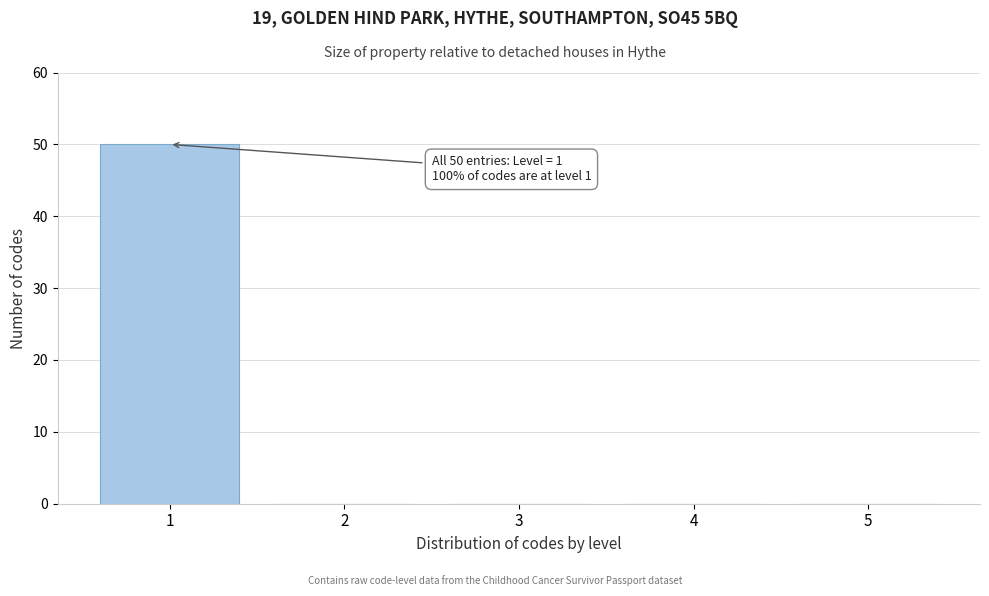

Reading right to left, what are all the values shown in this chart?

5=0	4=0	3=0	2=0	1=50